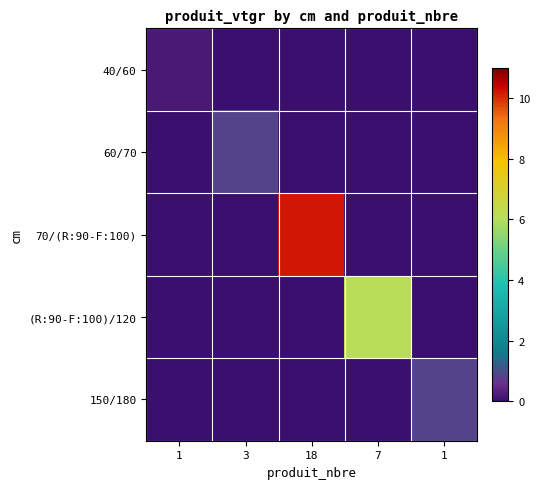

At how many categories does at least one series exceed 3?

2